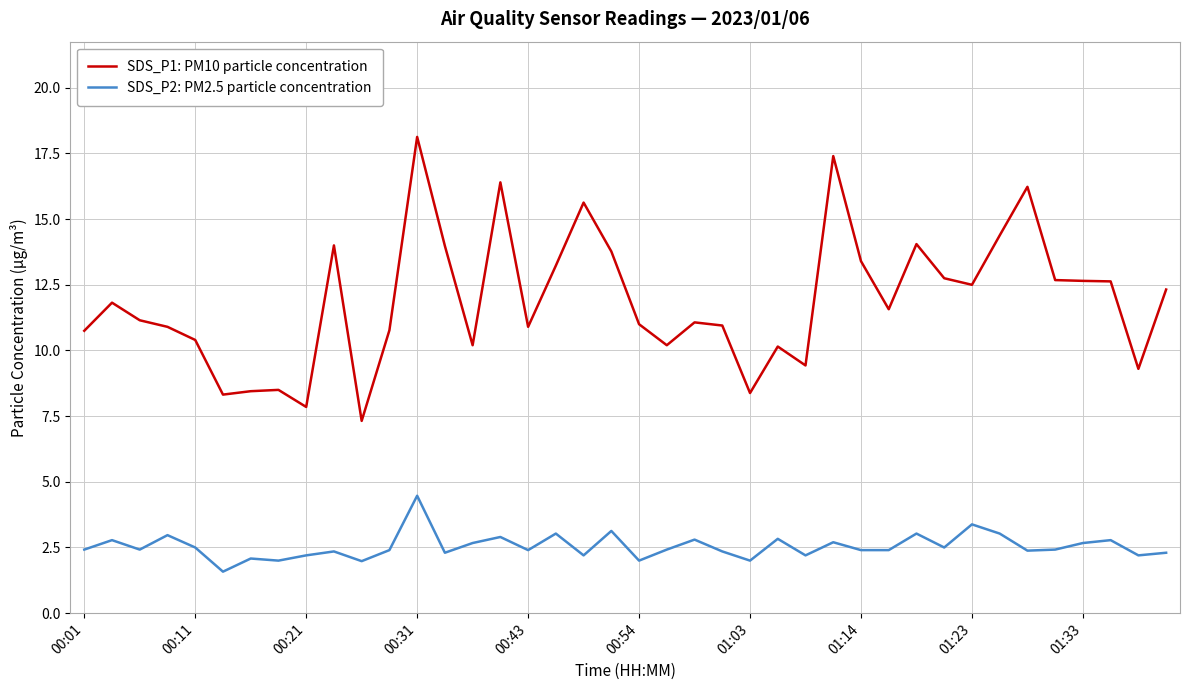

Rank the series by their maximum value, from highest to lowest.

SDS_P1: PM10 particle concentration, SDS_P2: PM2.5 particle concentration